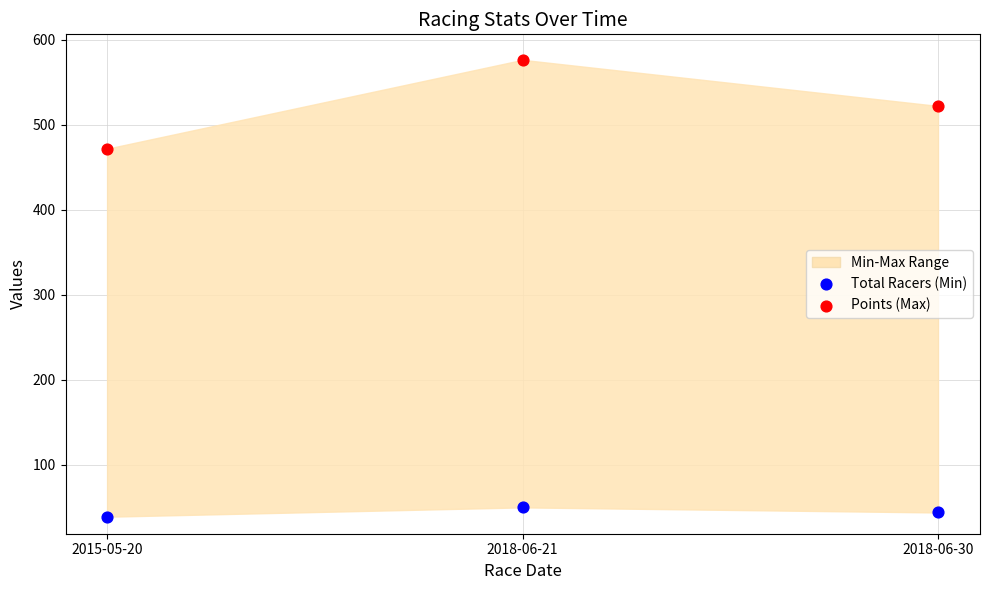

Across all data points, what is the average Y value?

284.0